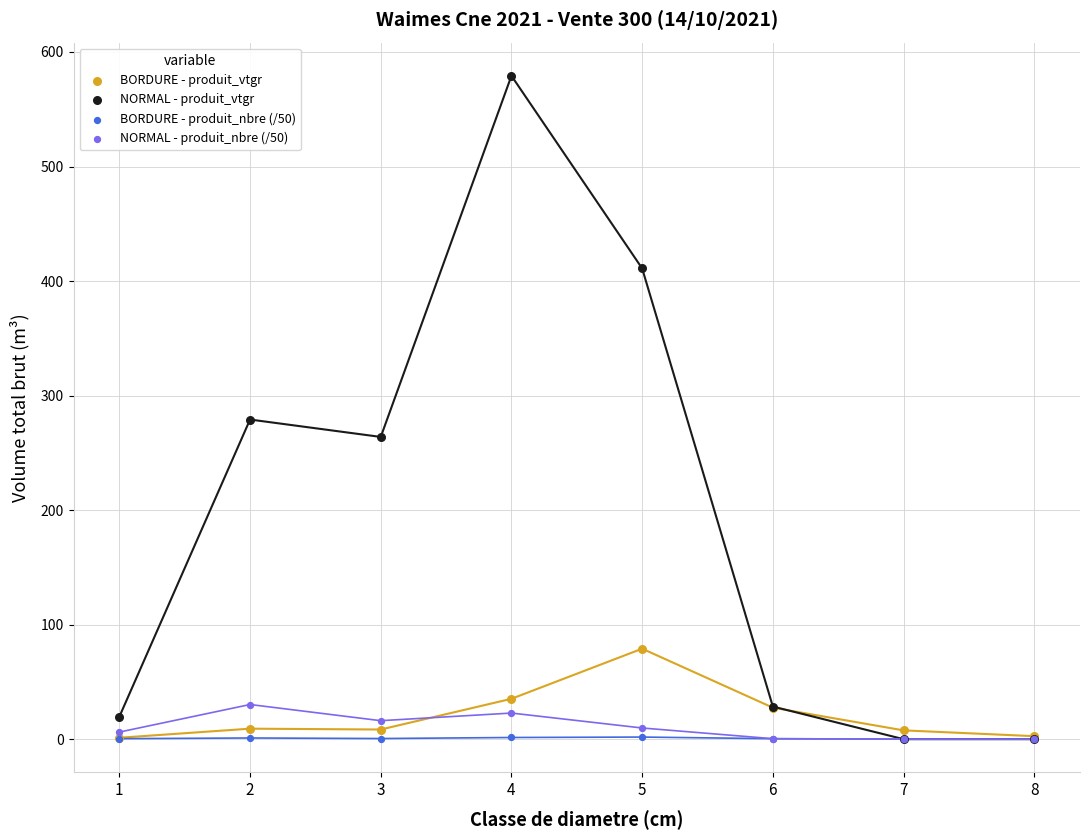

Across all series, what Y value is closest to 289?

279.1